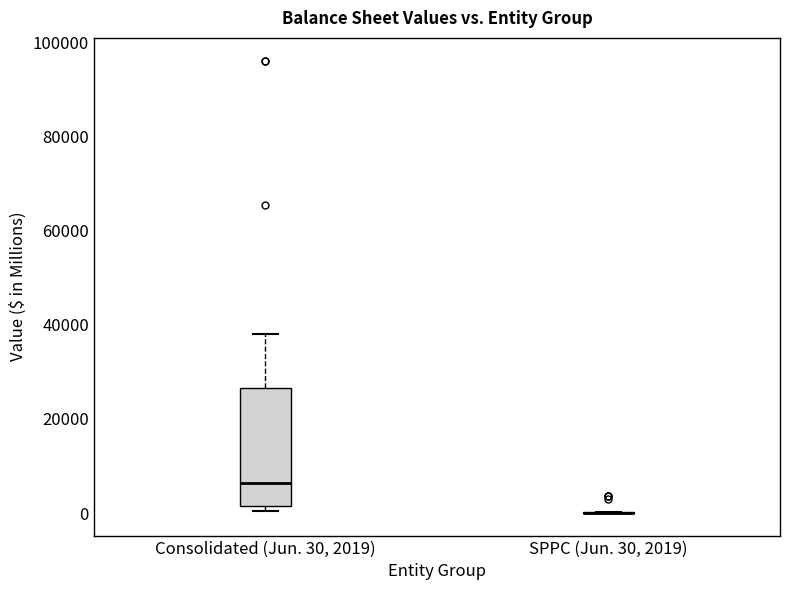

Comparing the boxes themselves (not the whiskers), which one is the tallest?

Consolidated (Jun. 30, 2019)